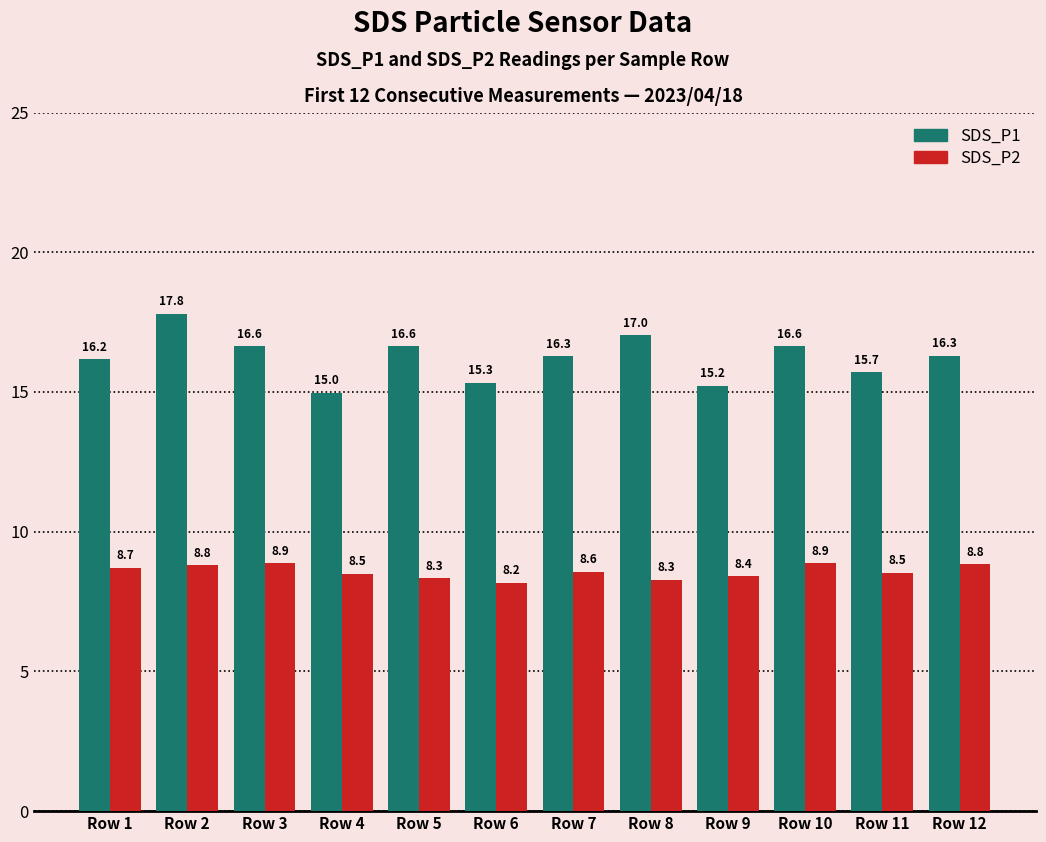

What is the sum of all SDS_P1 values?

194.7